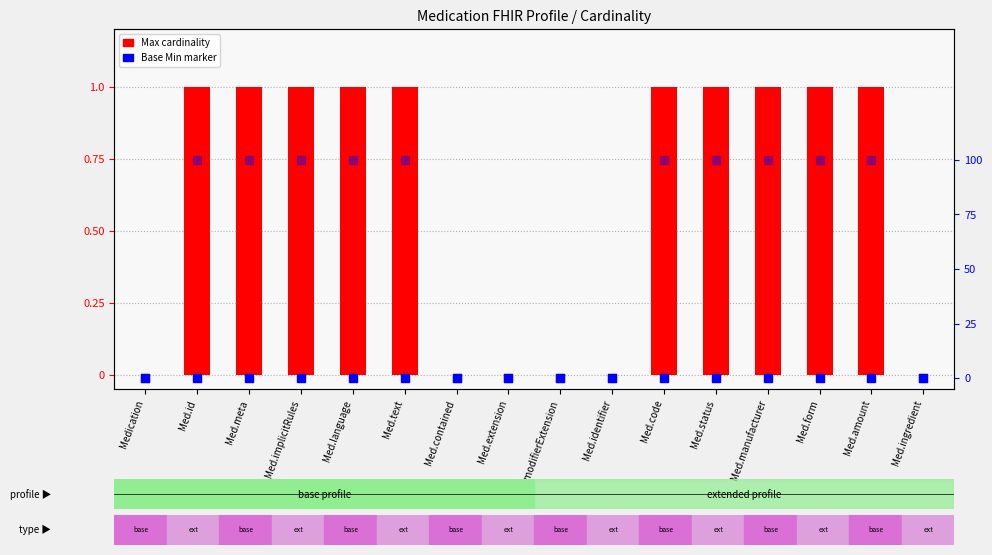

At which category is the sum across all series the highest?

Med.id